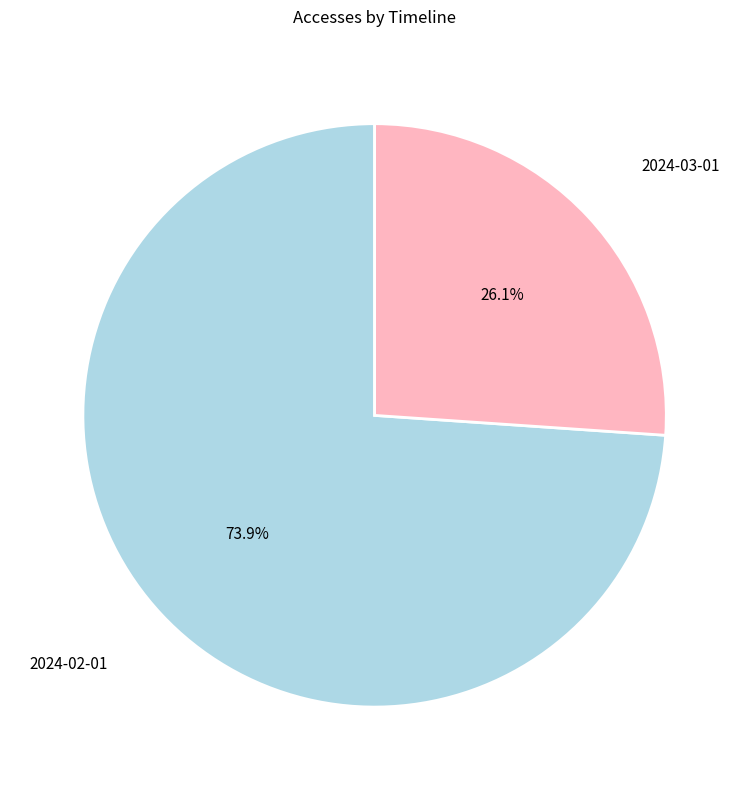

How many slices are in this pie chart?

2